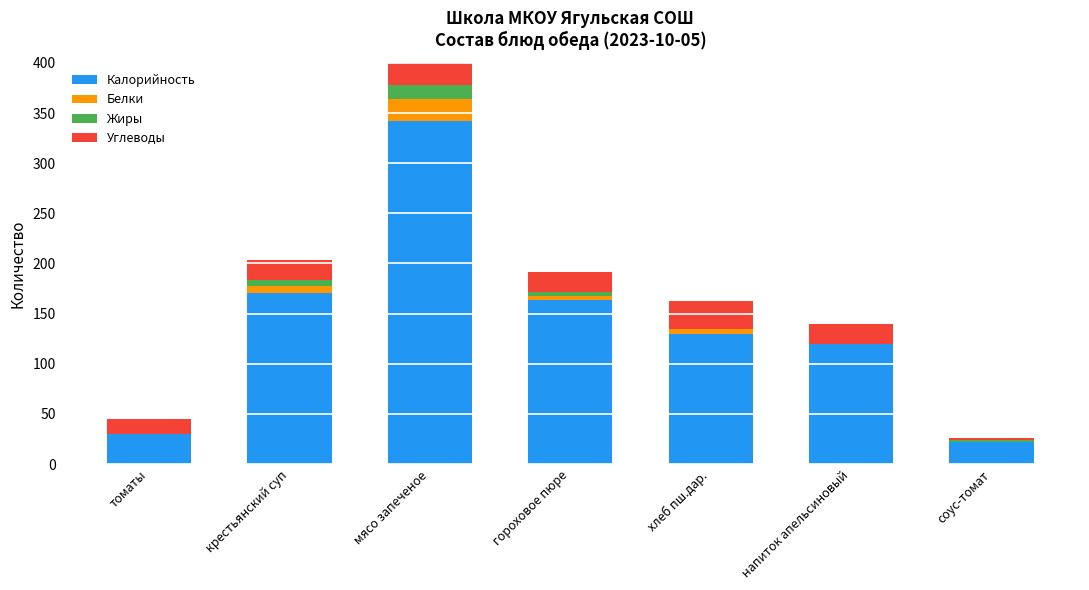

What is the label of the 5th bar from the left?

хлеб пш.дар.